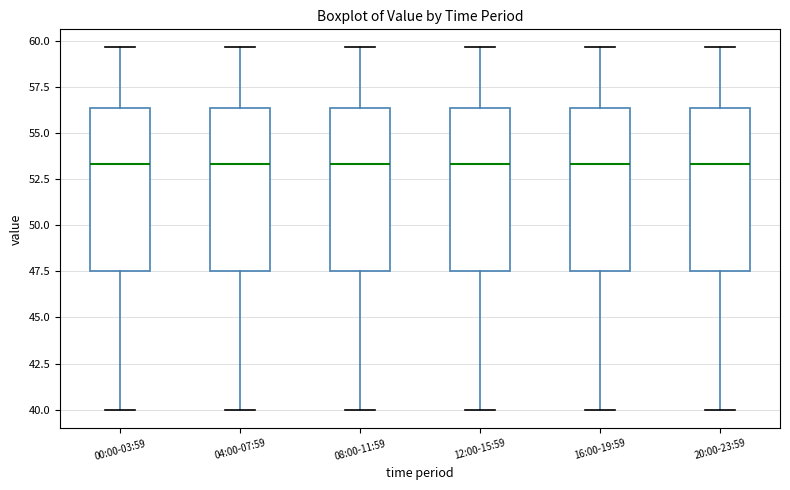

Reading left to right, transcribe this box plot: for each box, give where its median line is, the range the box spans, and where its two whiskers end, as read against the y-axis. The values are not printed on the chart, so give them approximately, as read against the axis.

00:00-03:59: median 53.5, box 47.5 to 56.5, whiskers 40.0 to 59.5
04:00-07:59: median 53.5, box 47.5 to 56.5, whiskers 40.0 to 59.5
08:00-11:59: median 53.5, box 47.5 to 56.5, whiskers 40.0 to 59.5
12:00-15:59: median 53.5, box 47.5 to 56.5, whiskers 40.0 to 59.5
16:00-19:59: median 53.5, box 47.5 to 56.5, whiskers 40.0 to 59.5
20:00-23:59: median 53.5, box 47.5 to 56.5, whiskers 40.0 to 59.5